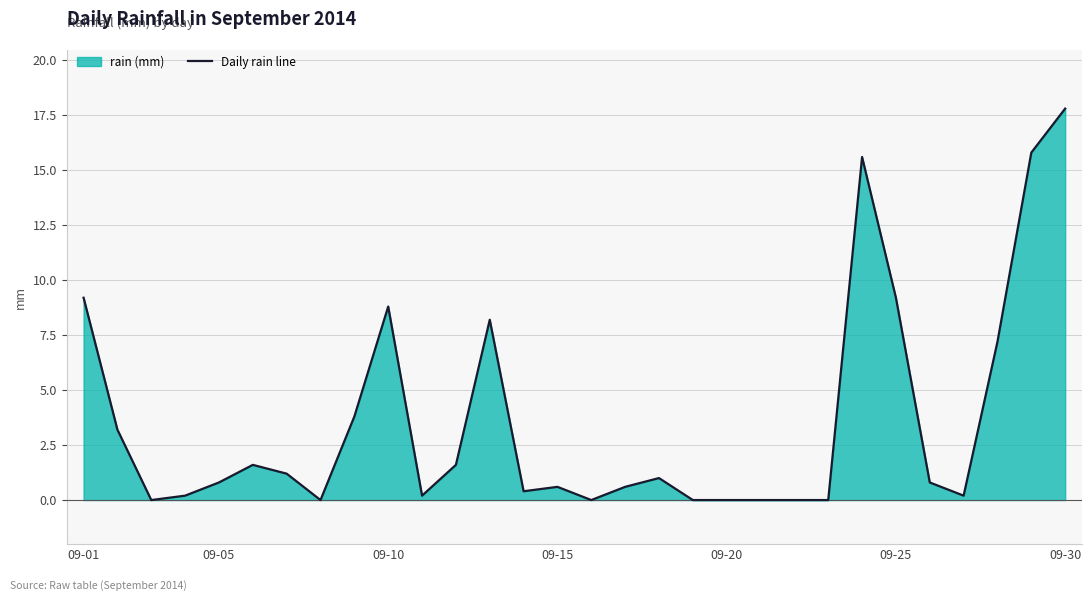

Reading left to right, list all the values displayed in this chart.

9.2	3.2	0.0	0.2	0.8	1.6	1.2	0.0	3.8	8.8	0.2	1.6	8.2	0.4	0.6	0.0	0.6	1.0	0.0	0.0	0.0	0.0	0.0	15.6	9.2	0.8	0.2	7.2	15.8	17.8